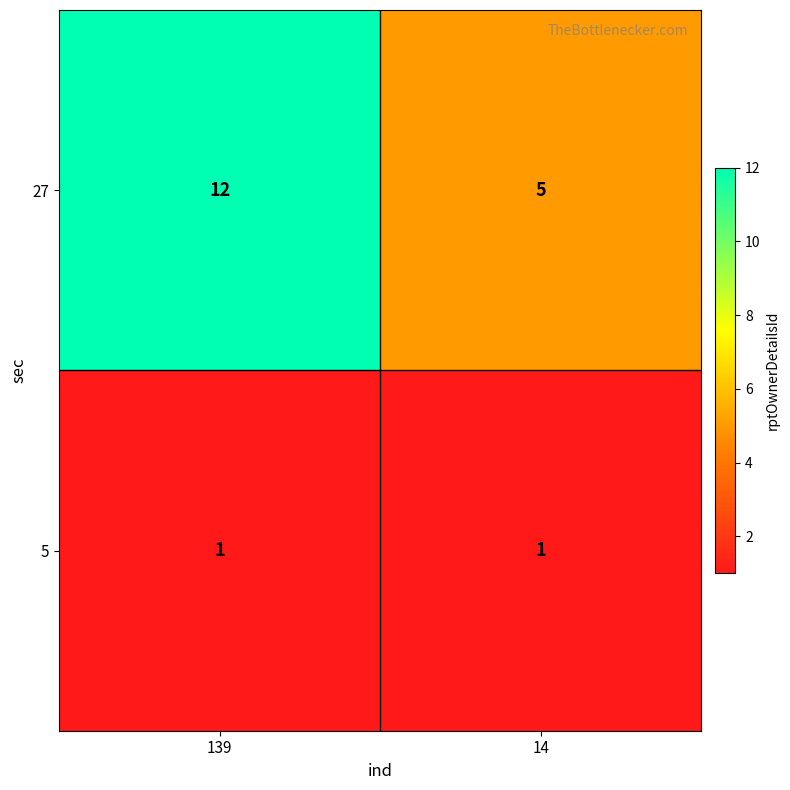

What is the sum of the 27 values at 14 and 139?

17